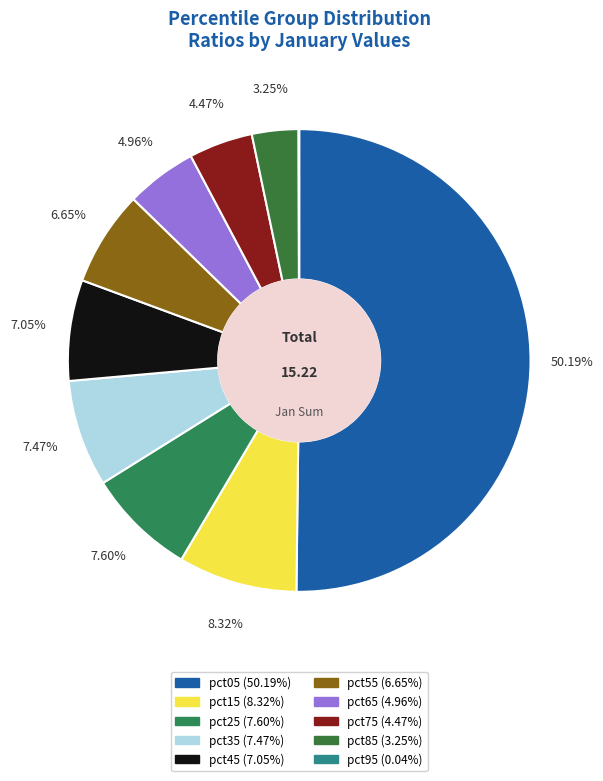

Rank the categories by value from highest to lowest.

pct05, pct15, pct25, pct35, pct45, pct55, pct65, pct75, pct85, pct95